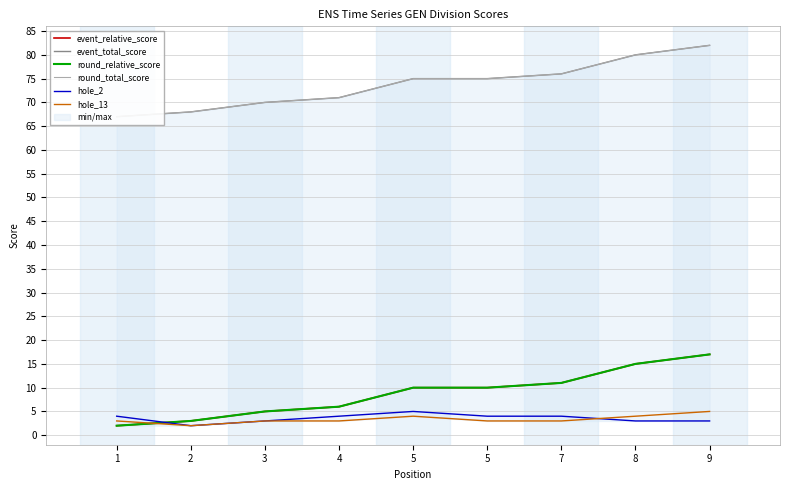

The value of event_total_score at 1 is 116. True or false?

False